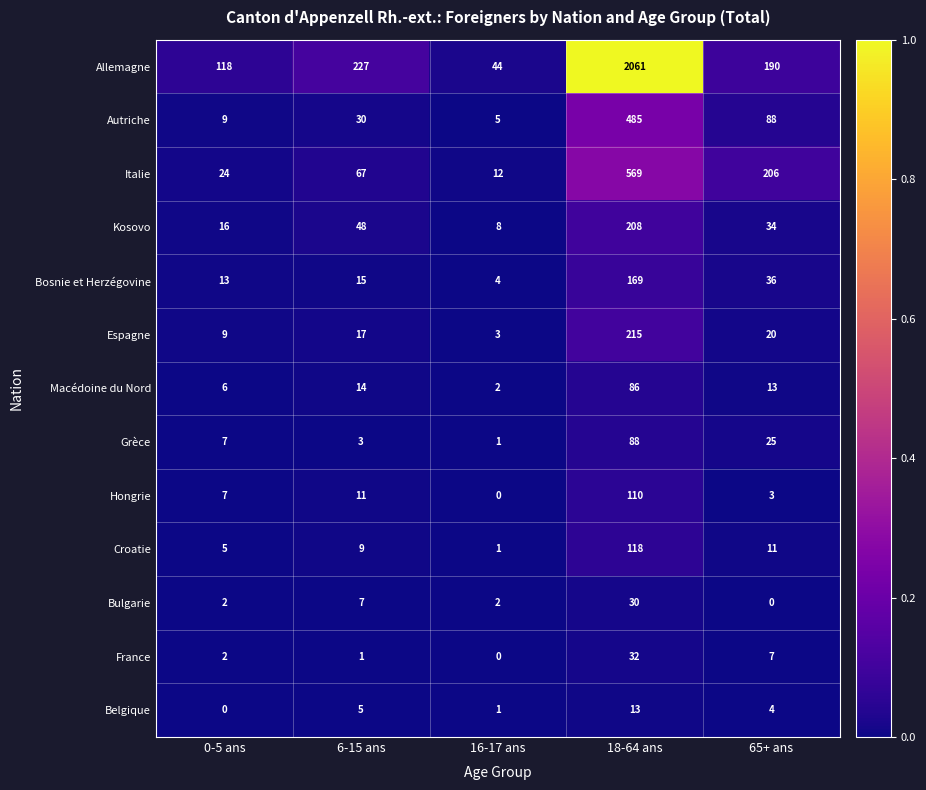

Rank the series by their maximum value, from highest to lowest.

Allemagne, Italie, Autriche, Espagne, Kosovo, Bosnie et Herzégovine, Croatie, Hongrie, Grèce, Macédoine du Nord, France, Bulgarie, Belgique